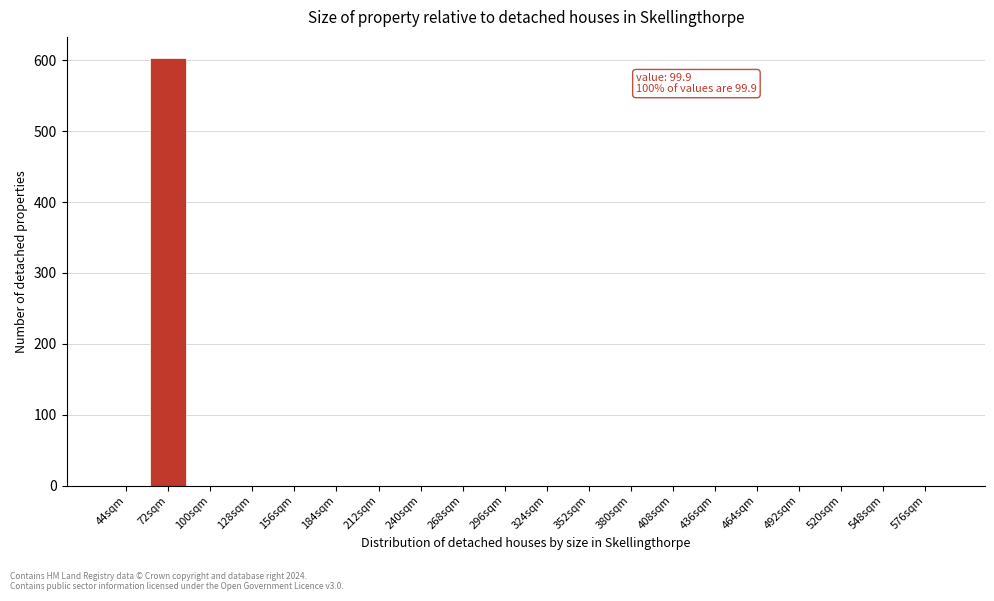

Reading right to left, transcribe all the data shown in this chart.

576sqm=0	548sqm=0	520sqm=0	492sqm=0	464sqm=0	436sqm=0	408sqm=0	380sqm=0	352sqm=0	324sqm=0	296sqm=0	268sqm=0	240sqm=0	212sqm=0	184sqm=0	156sqm=0	128sqm=0	100sqm=0	72sqm=603	44sqm=0